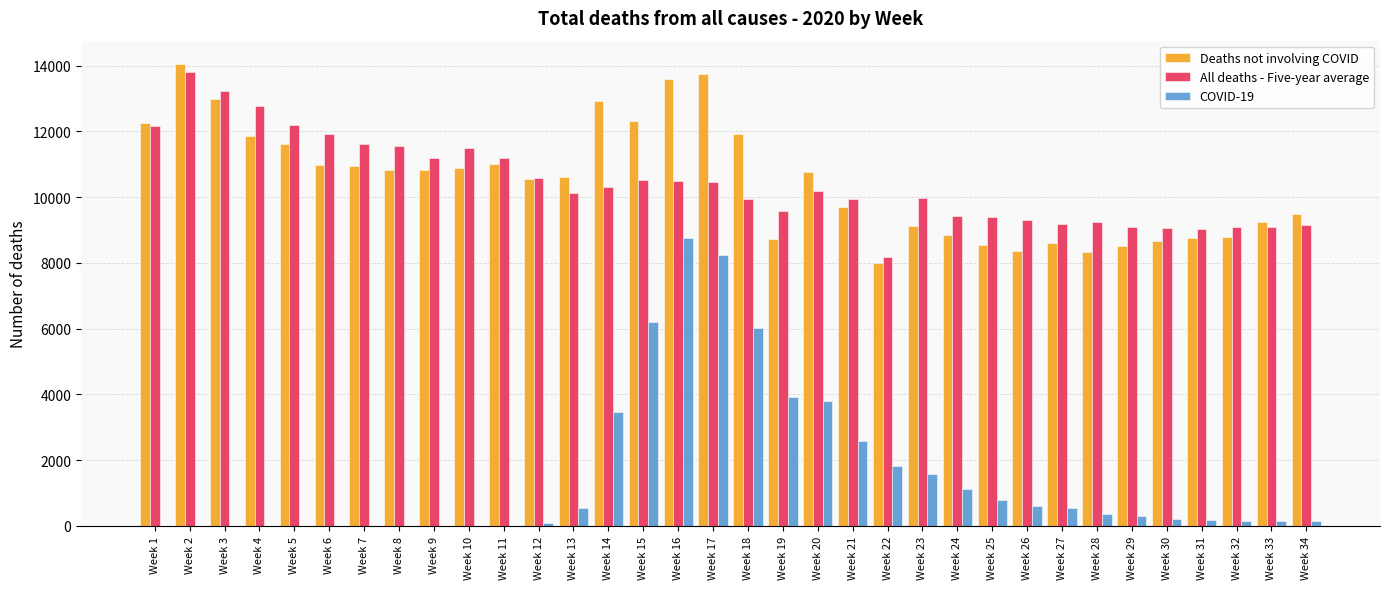

Which series changed the most between Week 5 and Week 15?

COVID-19